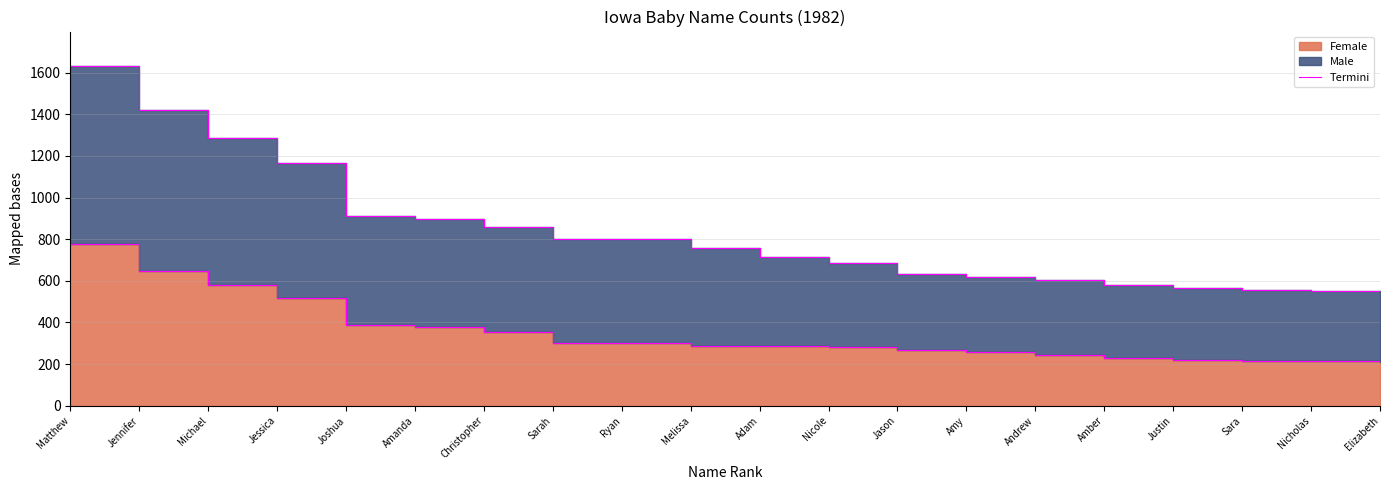

The chart shows a value of 231 at Amber. True or false?

True